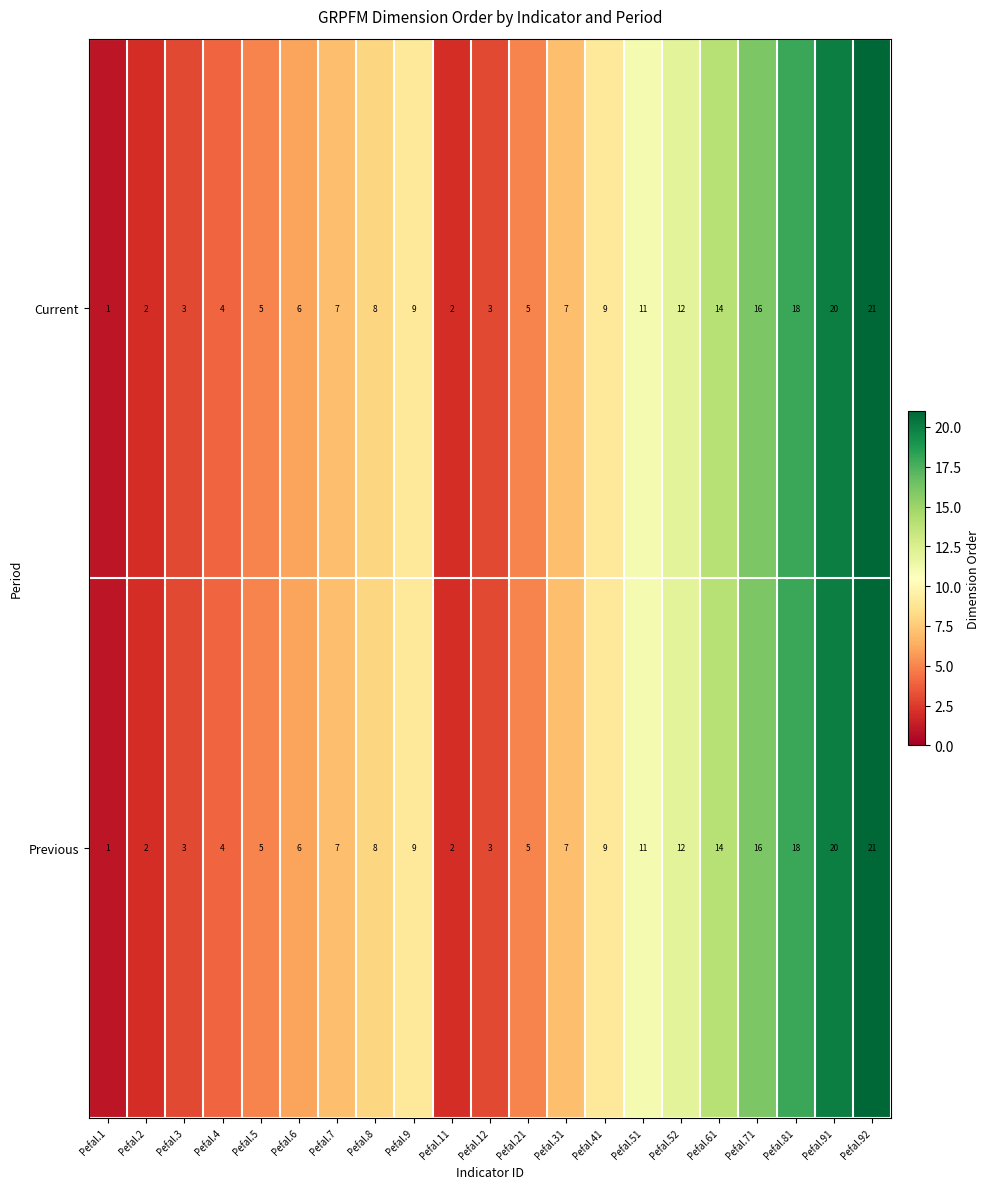

What is the difference between the second highest and second lowest values in the Previous series?

18